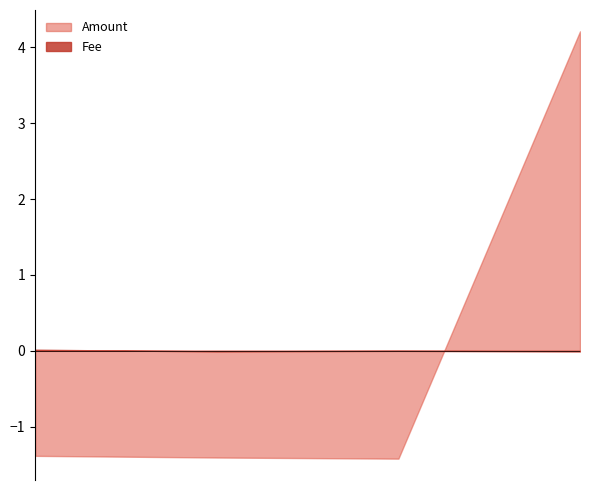

How many values in Amount are below zero?

3